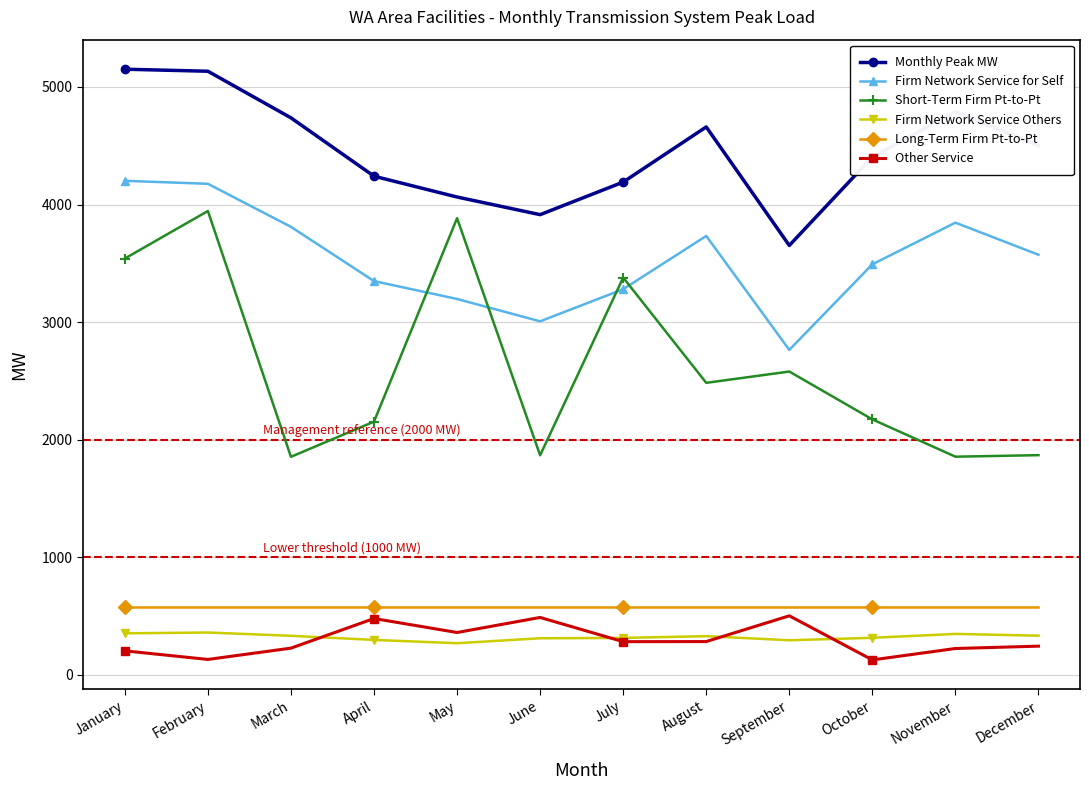

What is the highest value of the Other Service series?

503.0